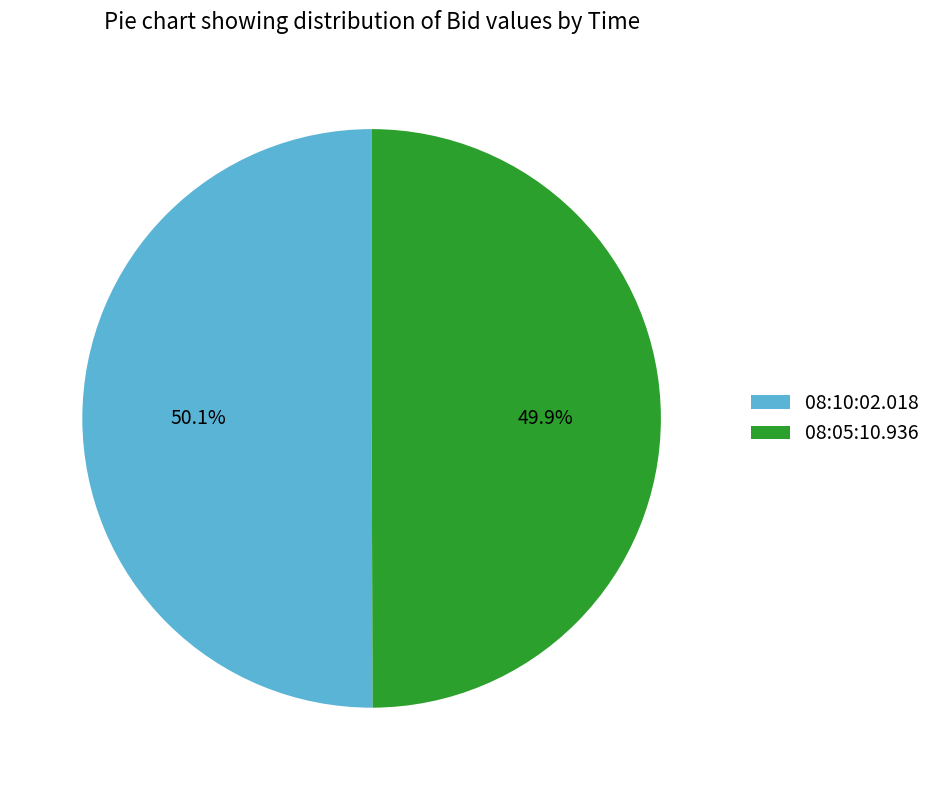

Do 08:10:02.018 and 08:05:10.936 together represent more than half of the pie?

Yes